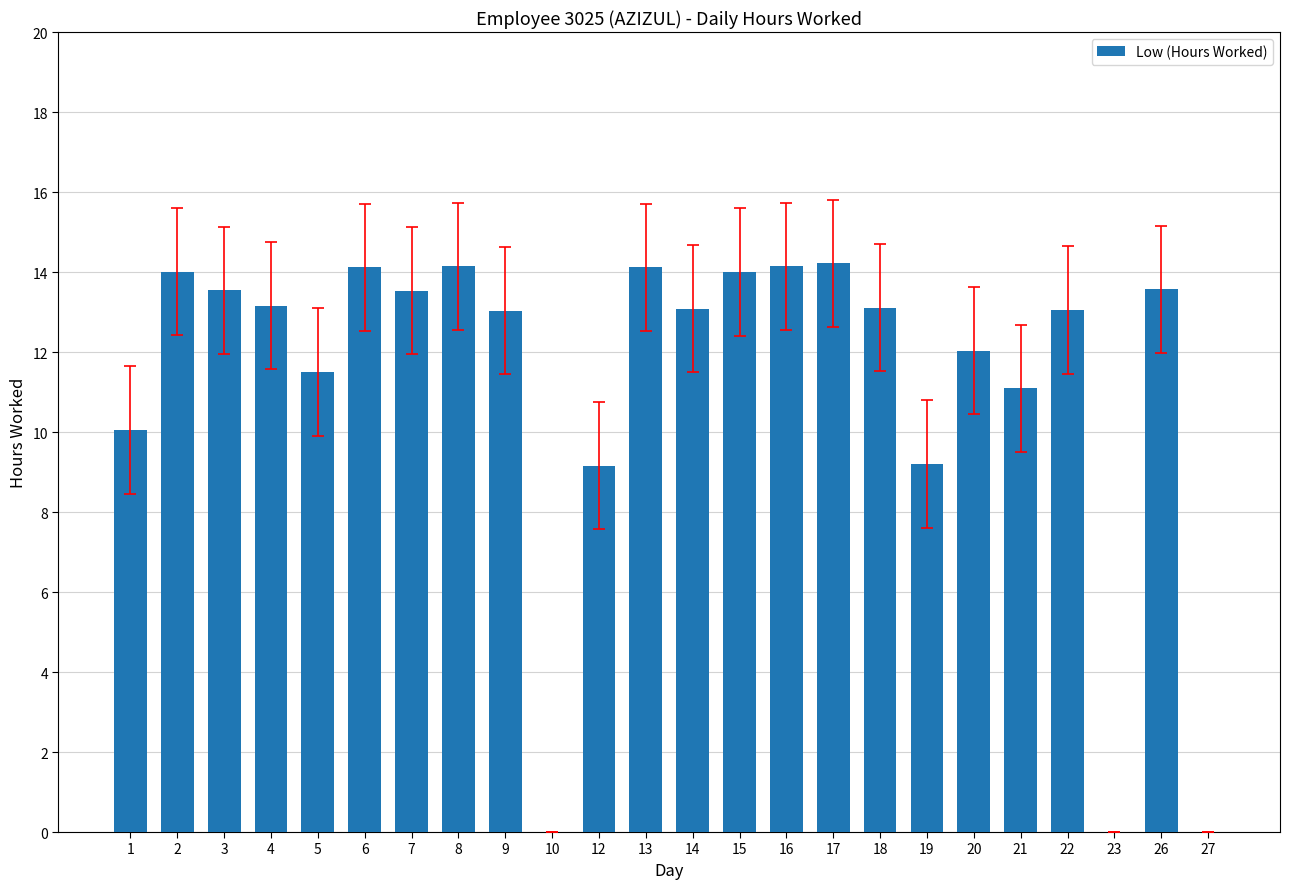

What is the sum of all values?

267.9